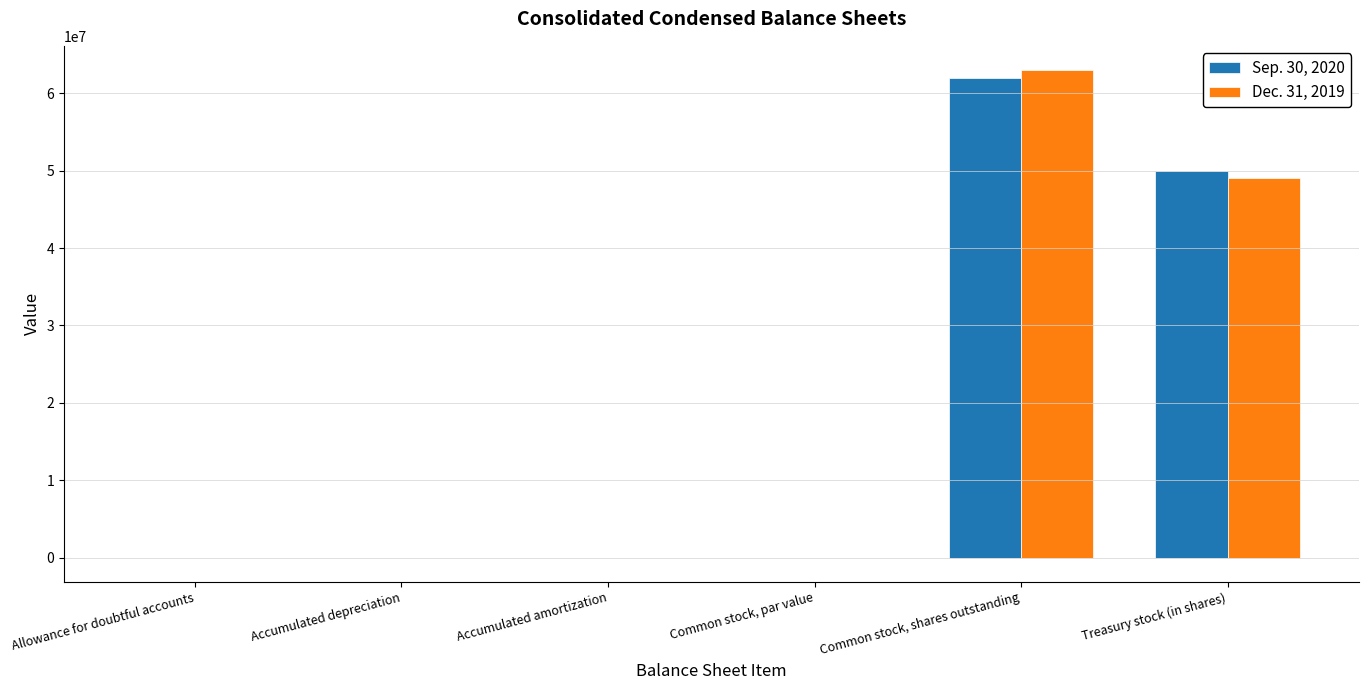

What is the total value across all series at Common stock, shares outstanding?

125000000